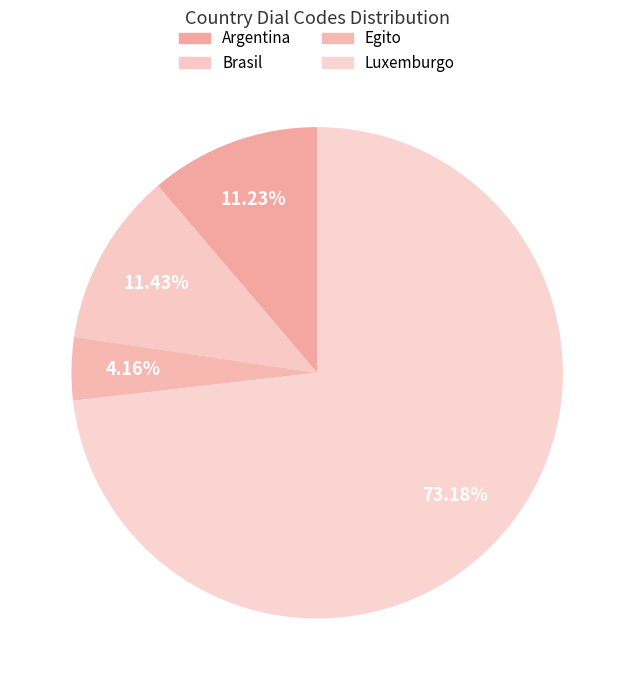

How many slices are in this pie chart?

4